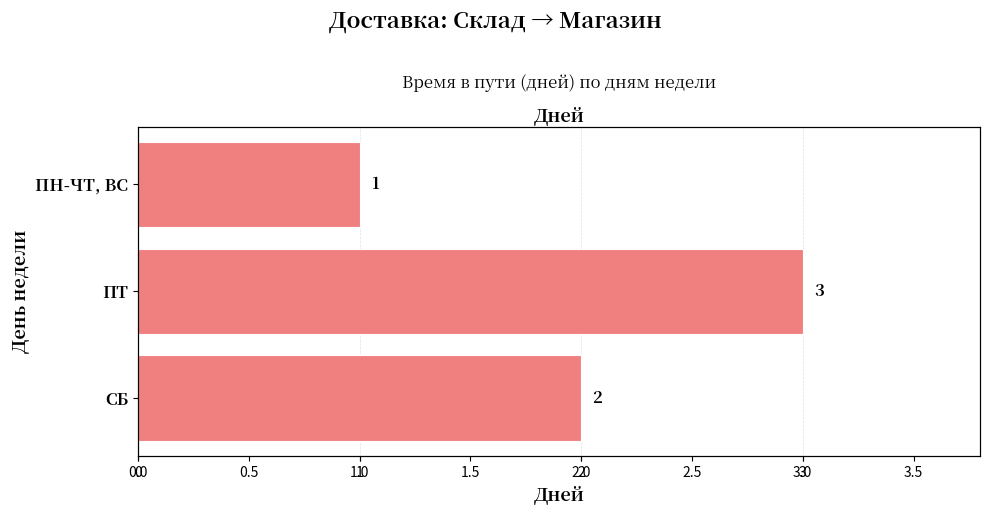

What is the change in value from 1 to 2?

-1